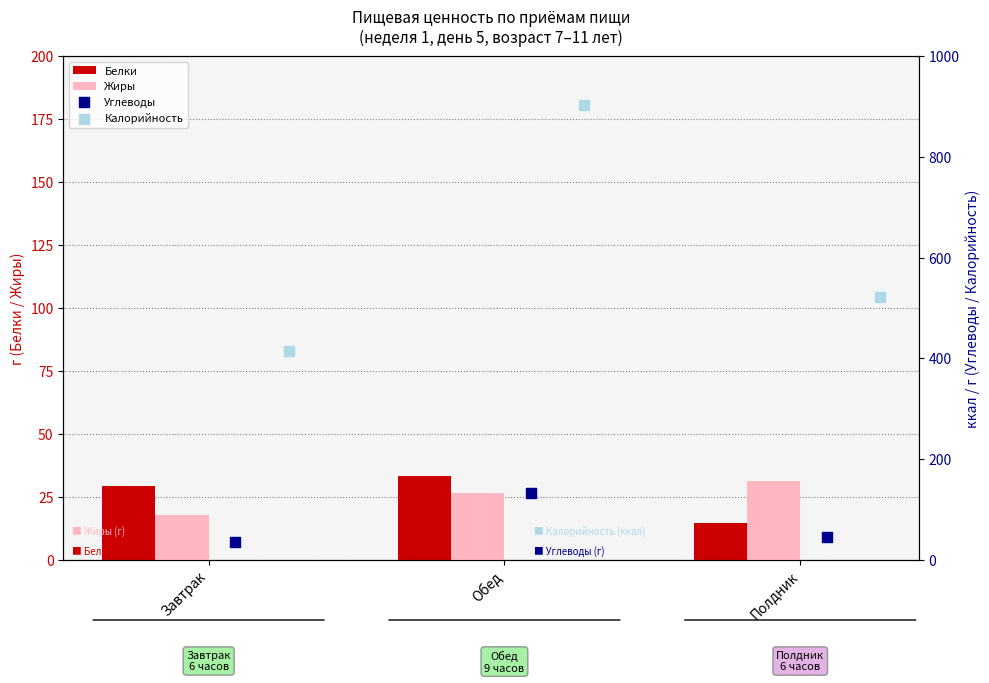

Is the value of Жиры at Завтрак greater than the value of Белки at Обед?

No